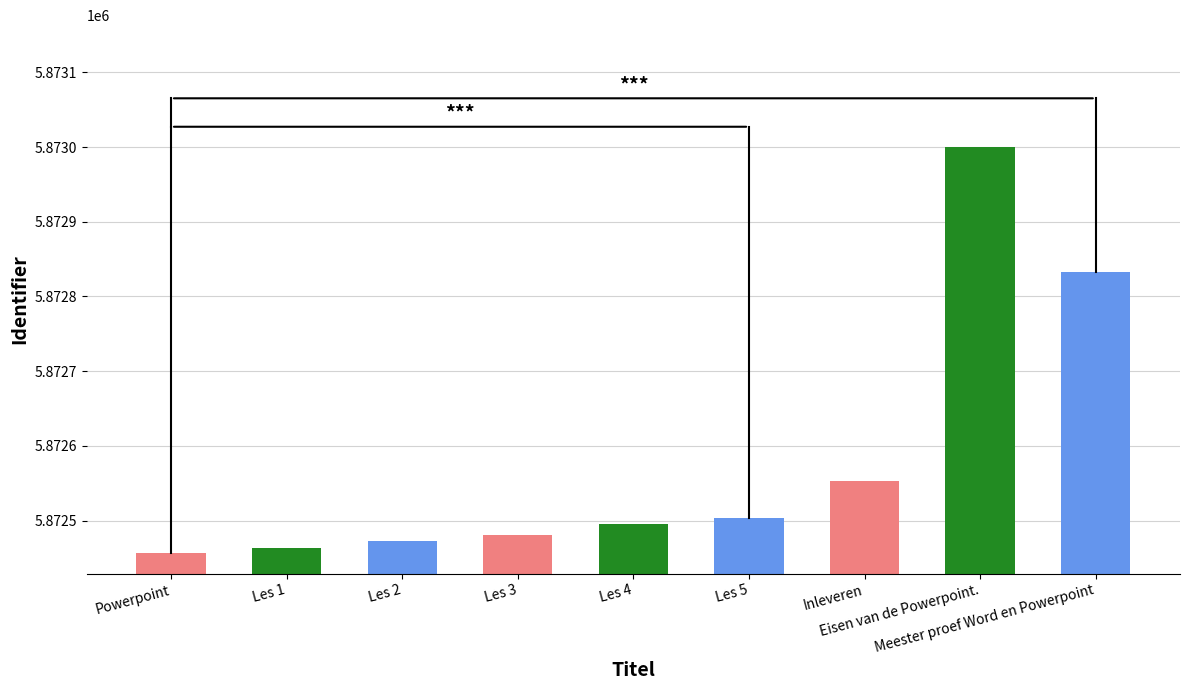

How many bars are there in total?

9